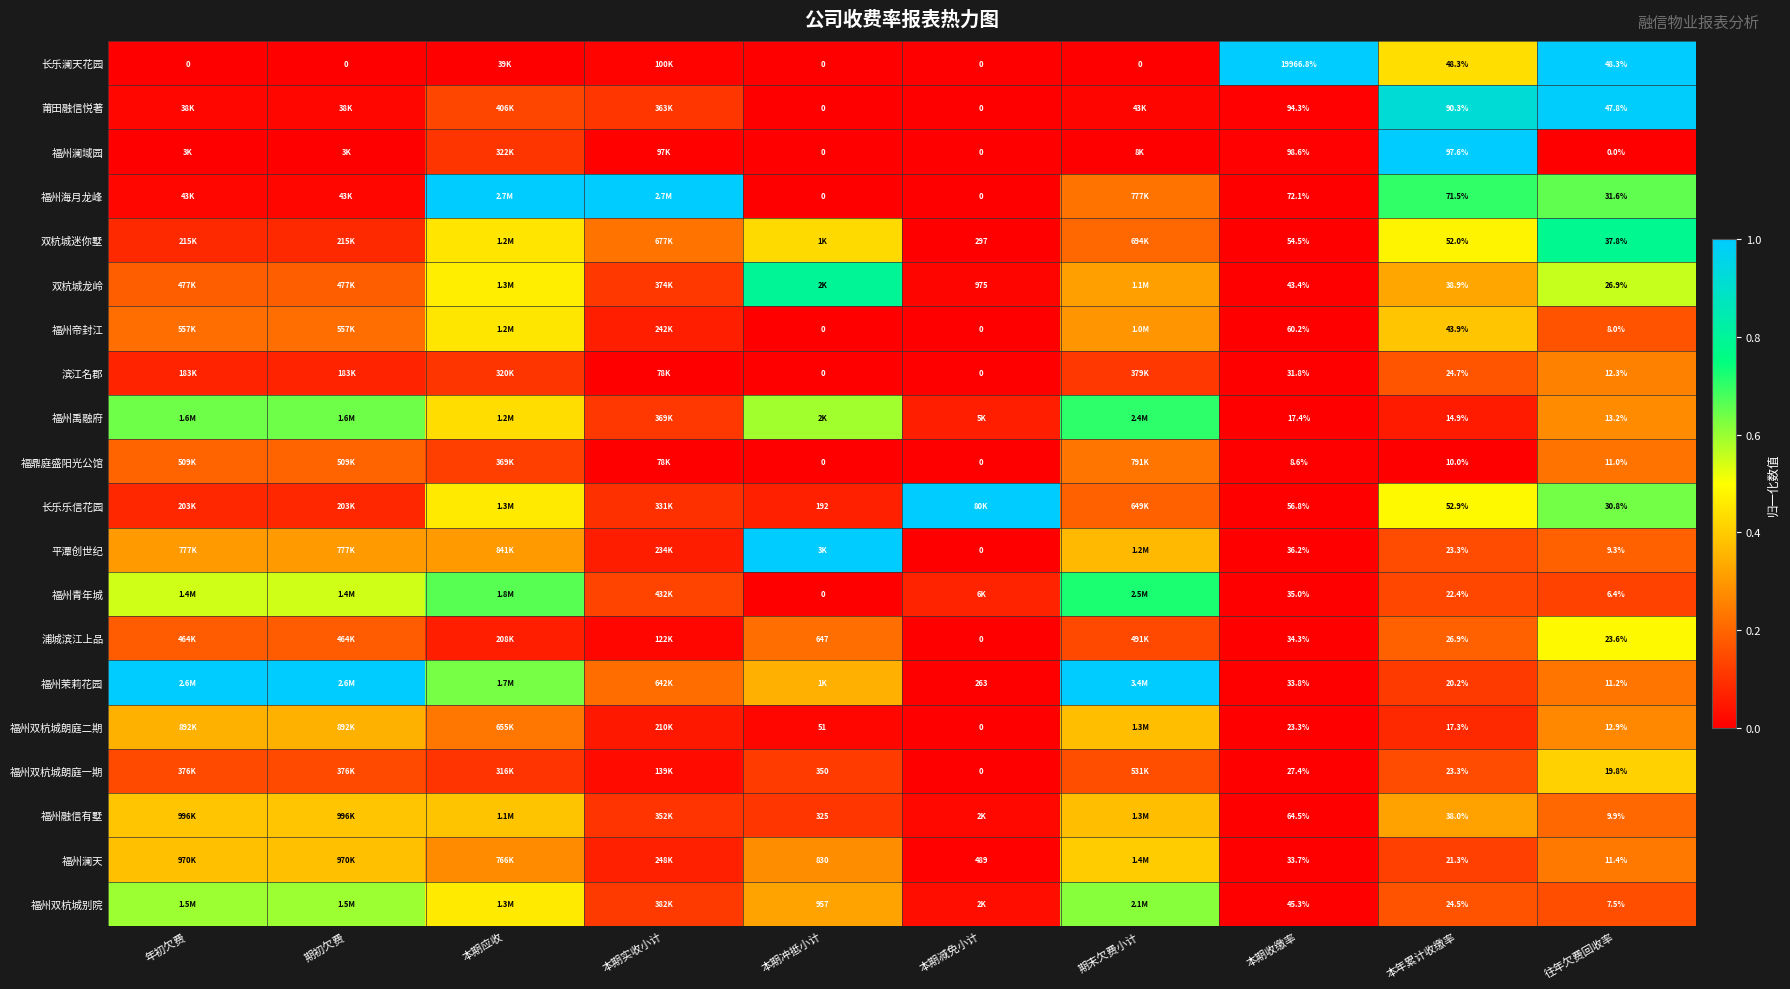

The value of 浦城滨江上品 at 年初欠费 is 0.2. True or false?

True